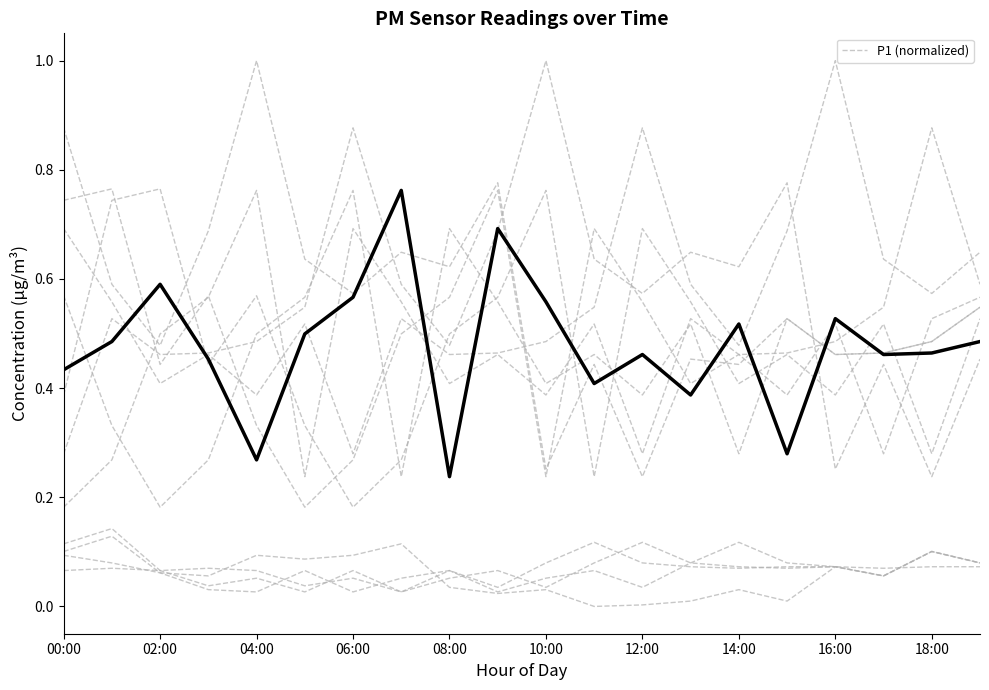

Does the chart display data point markers on the line(s)?

No